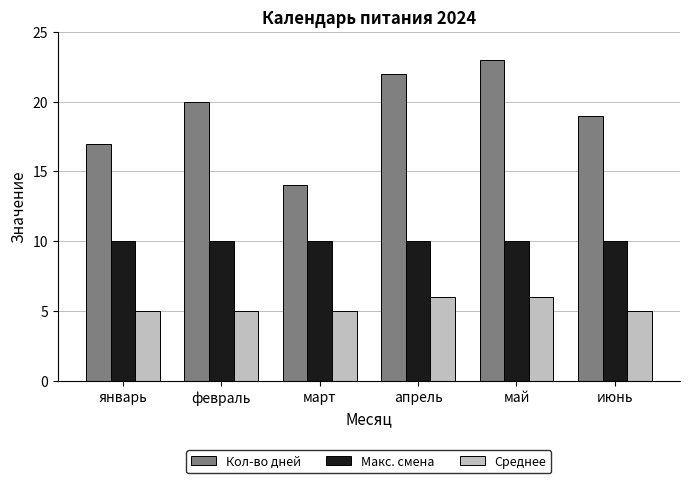

Is it true that Кол-во дней equals 17 at январь?

True